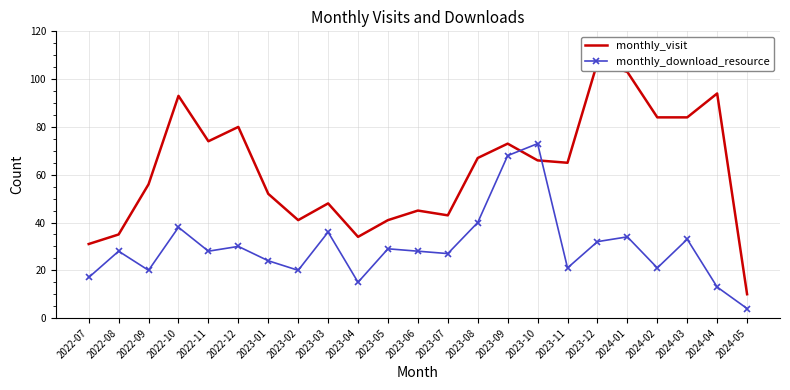

The value of monthly_download_resource at 2023-07 is 27. True or false?

True